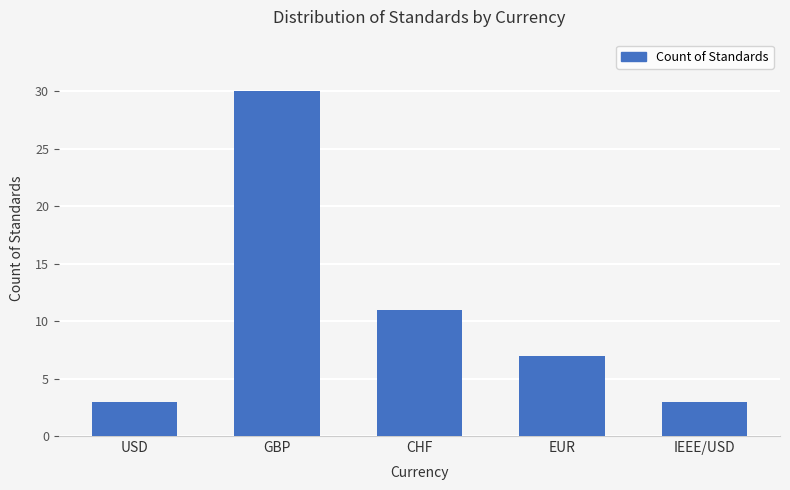

What is the value of the 5th bar from the left?

3